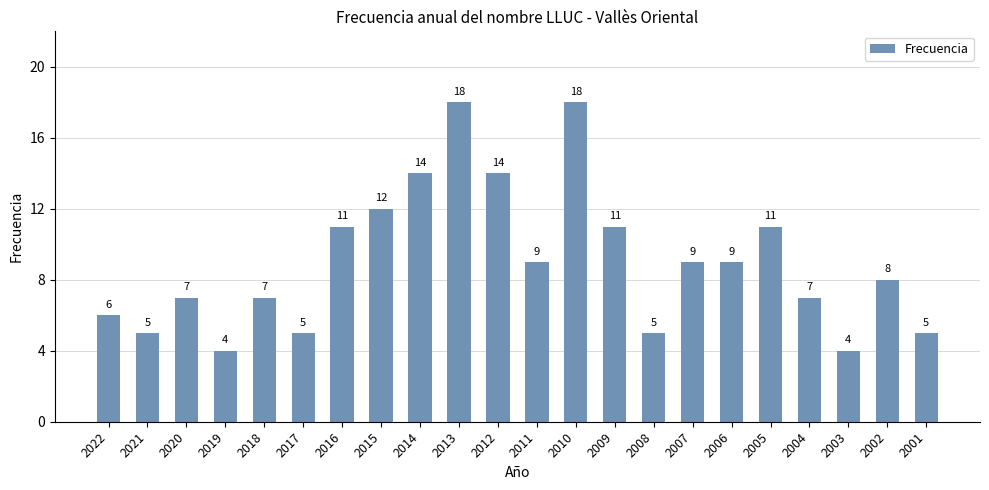

Reading left to right, list all the values displayed in this chart.

2022=6	2021=5	2020=7	2019=4	2018=7	2017=5	2016=11	2015=12	2014=14	2013=18	2012=14	2011=9	2010=18	2009=11	2008=5	2007=9	2006=9	2005=11	2004=7	2003=4	2002=8	2001=5